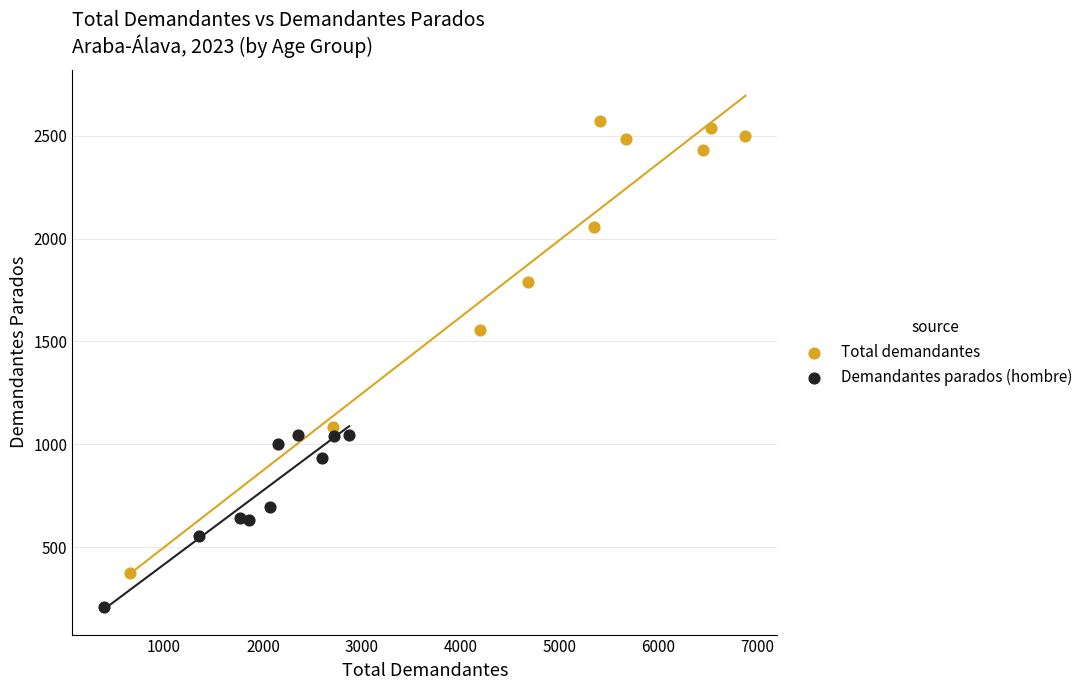

Which series reaches the minimum Y coordinate?

Demandantes parados (hombre)